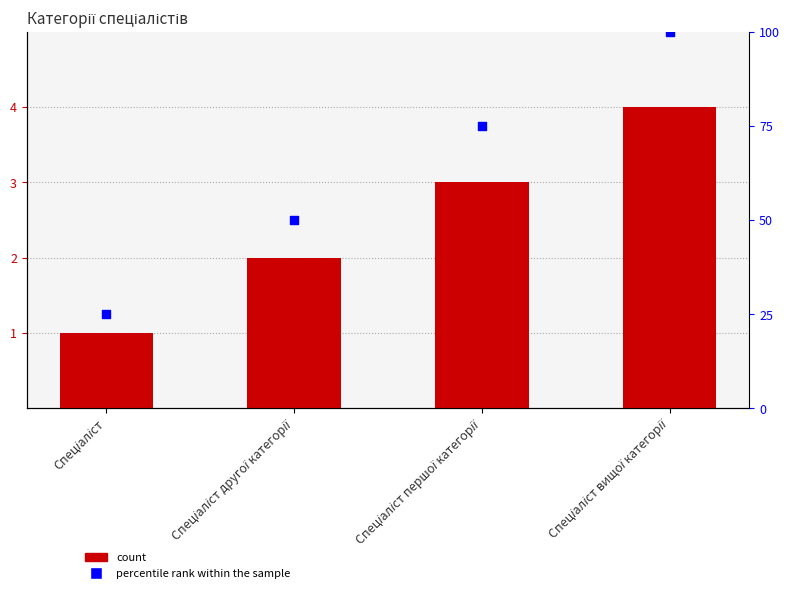

Which series has the largest Y range (max minus min)?

percentile rank within the sample